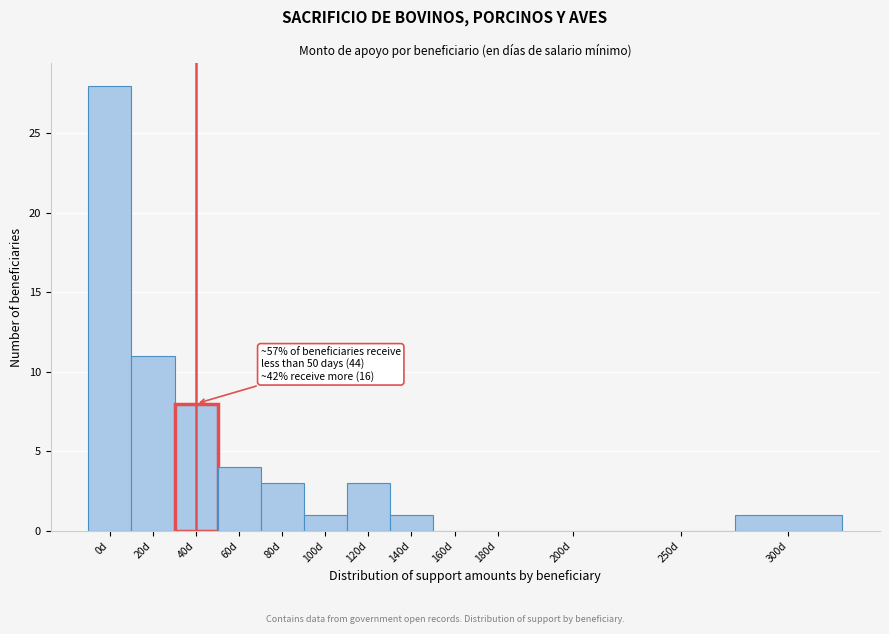

Reading left to right, transcribe all the data shown in this chart.

0d=28	20d=11	40d=8	60d=4	80d=3	100d=1	120d=3	140d=1	160d=0	180d=0	200d=0	250d=0	300d=1